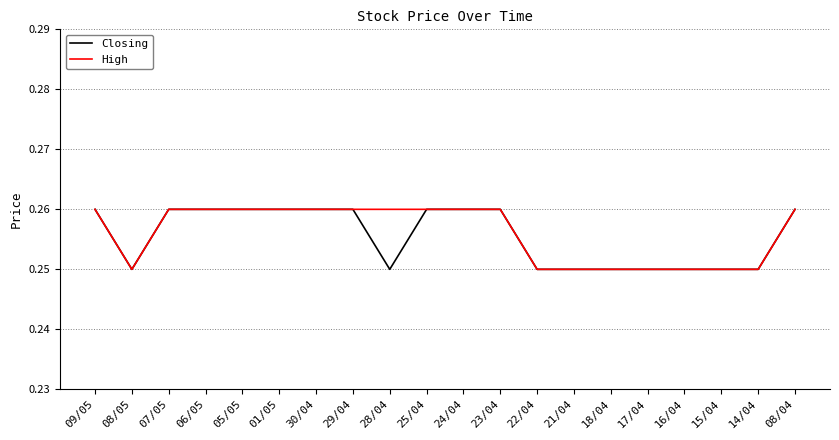

True or false: High has a value of 0.1 at 08/05.

False